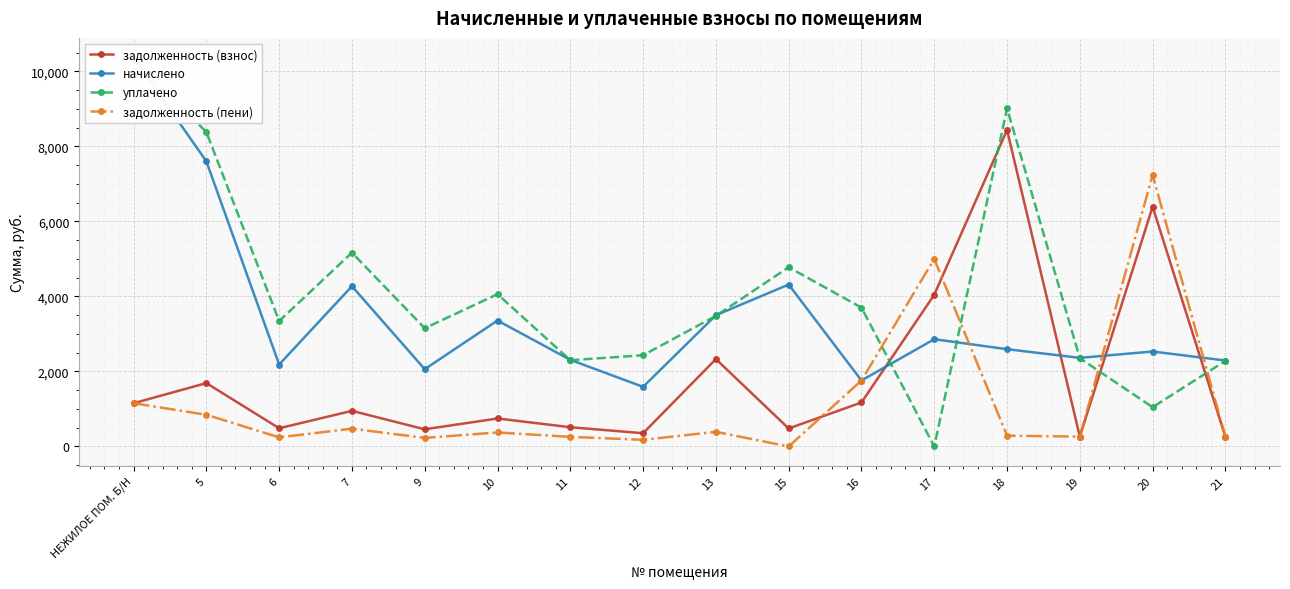

What is the total value across all series at 17?

11905.6